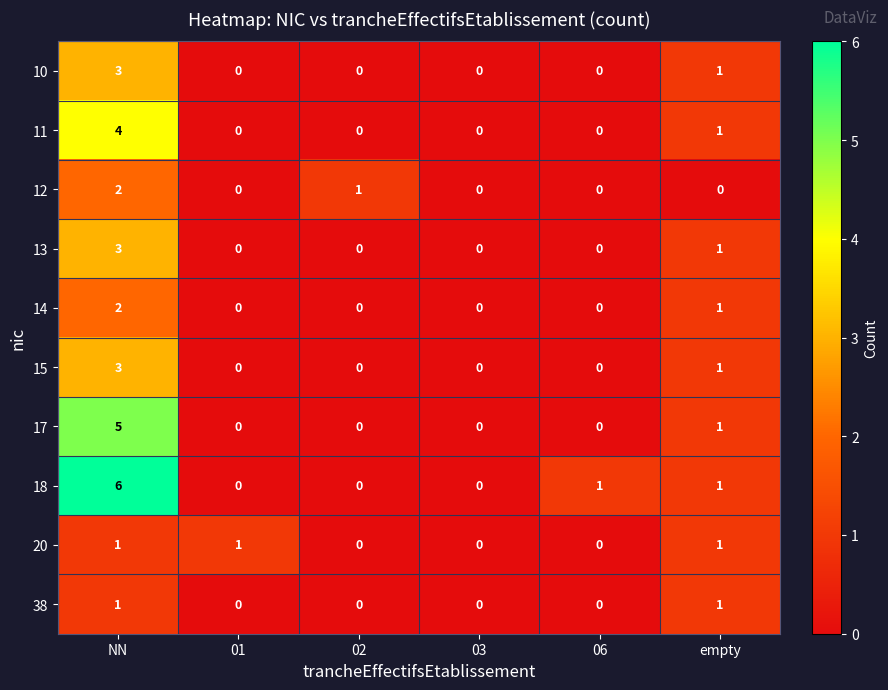

True or false: 38 has a value of 0 at 02.

True